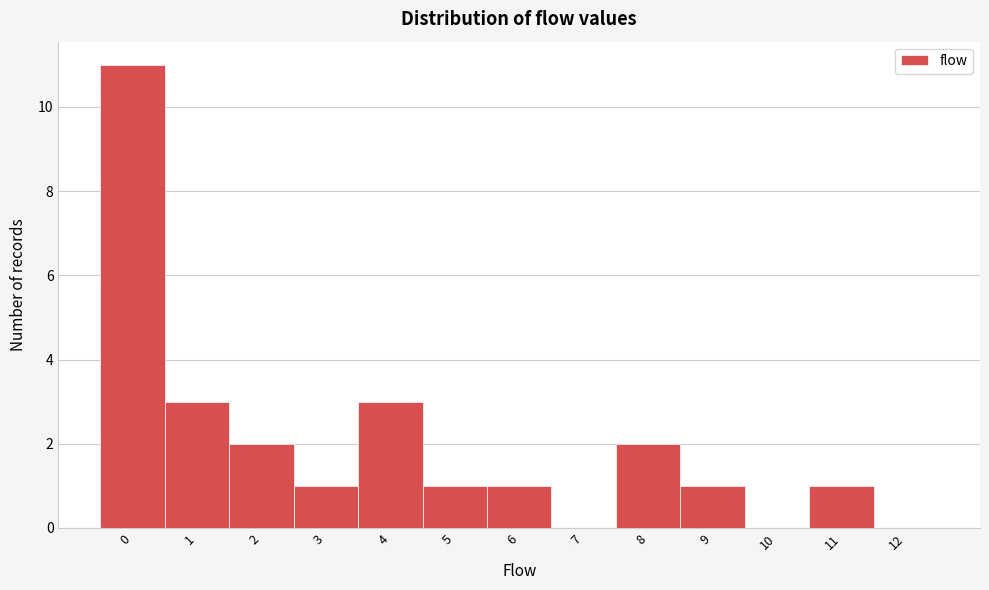

Reading left to right, transcribe this chart: for each bar, give the range it covers on the x-axis and its height. The values are not printed on the chart, so give them approximately, as read against the axis.

-0.5 to 0.5: 11
0.5 to 1.5: 3
1.5 to 2.5: 2
2.5 to 3.5: 1
3.5 to 4.5: 3
4.5 to 5.5: 1
5.5 to 6.5: 1
6.5 to 7.5: 0
7.5 to 8.5: 2
8.5 to 9.5: 1
9.5 to 10.5: 0
10.5 to 11.5: 1
11.5 to 12.5: 0